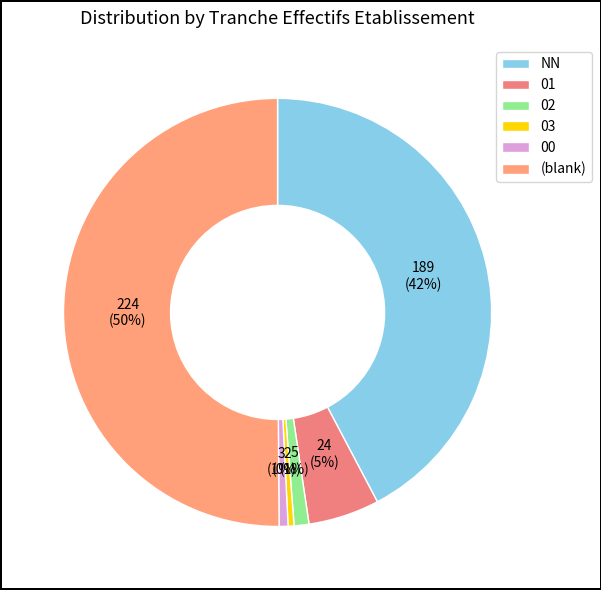

To the nearest percent, what percentage of the pie is 01?

5%